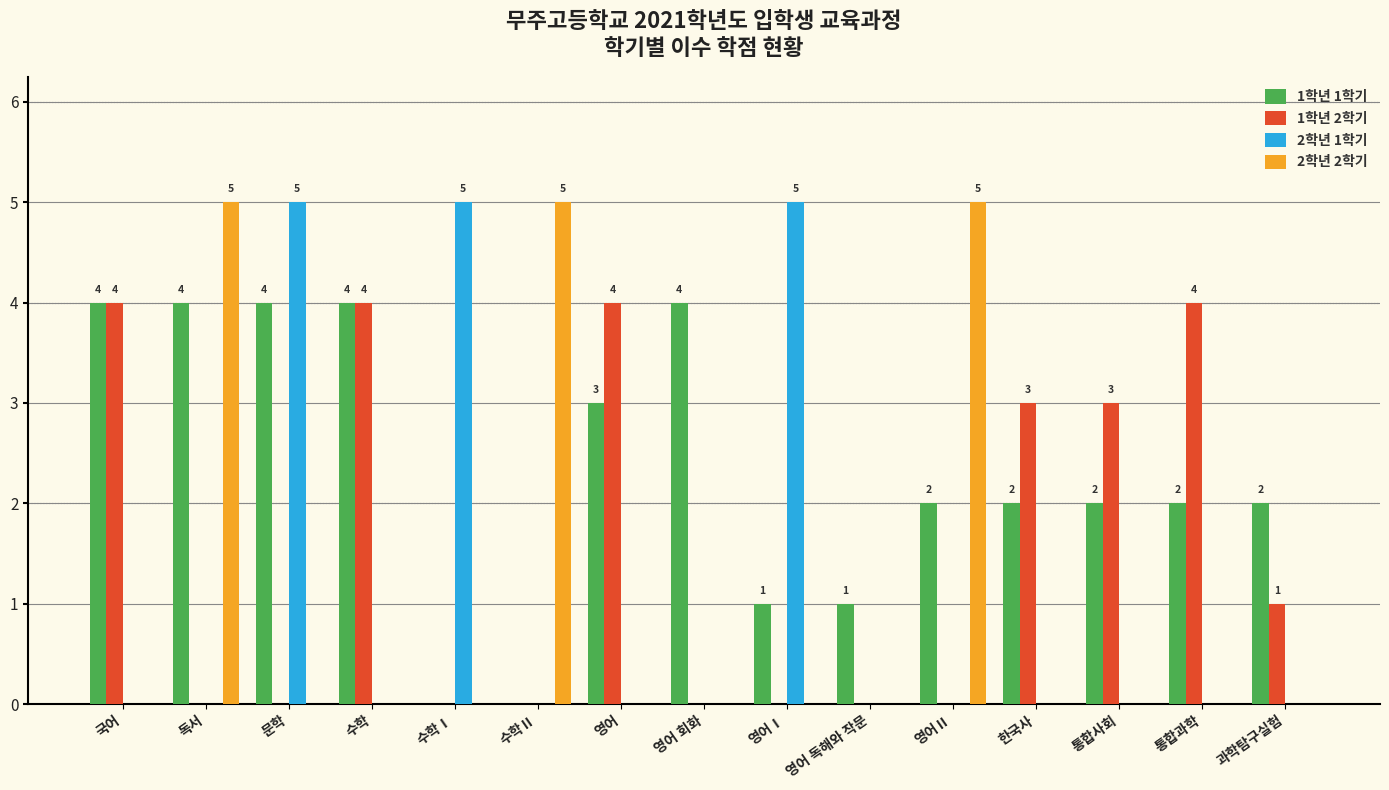

What is the sum of the 1학년 2학기 values at 과학탐구실험 and 수학Ⅱ?

1